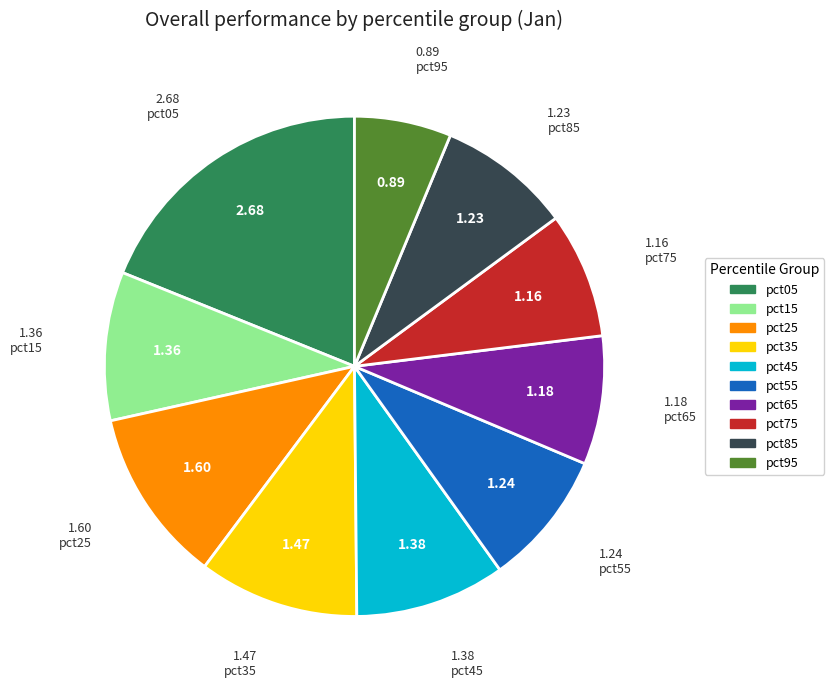

Count the number of slices in the pie.

10